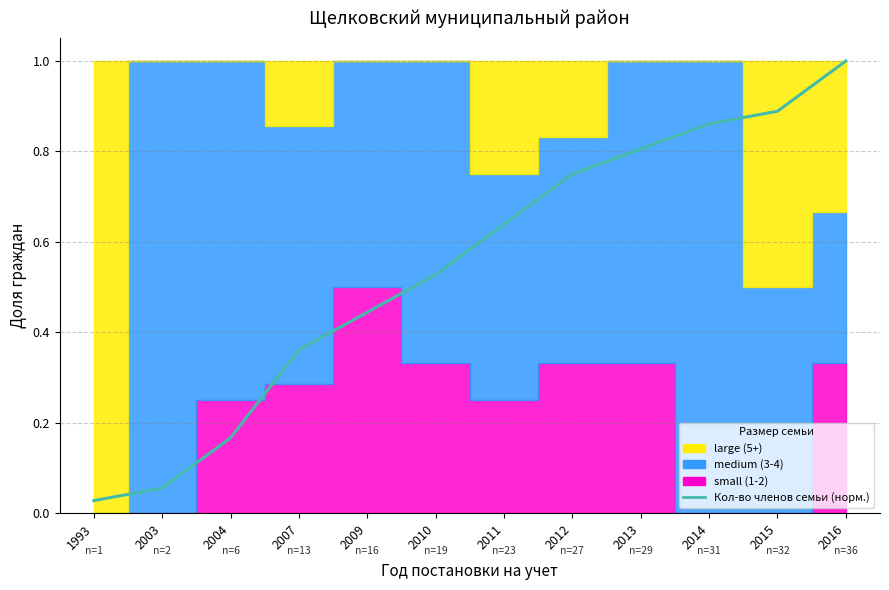

At which category does the chart reach its peak across all series?

2016